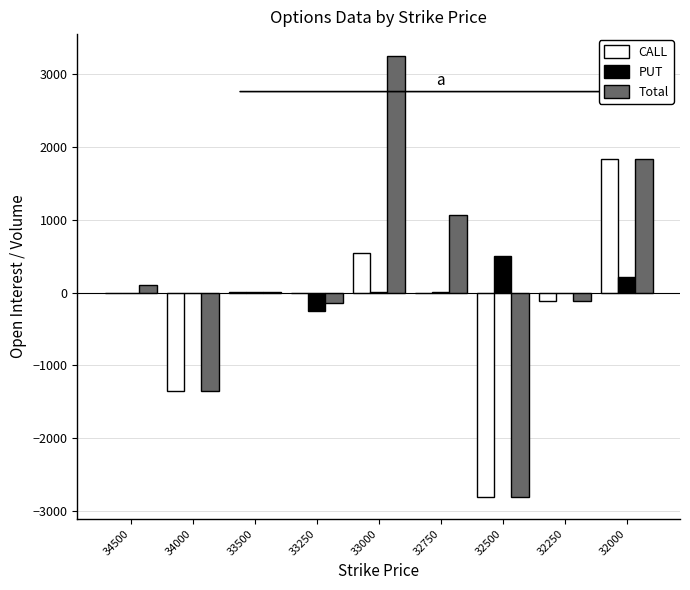

Which series has the widest spread of values?

Total